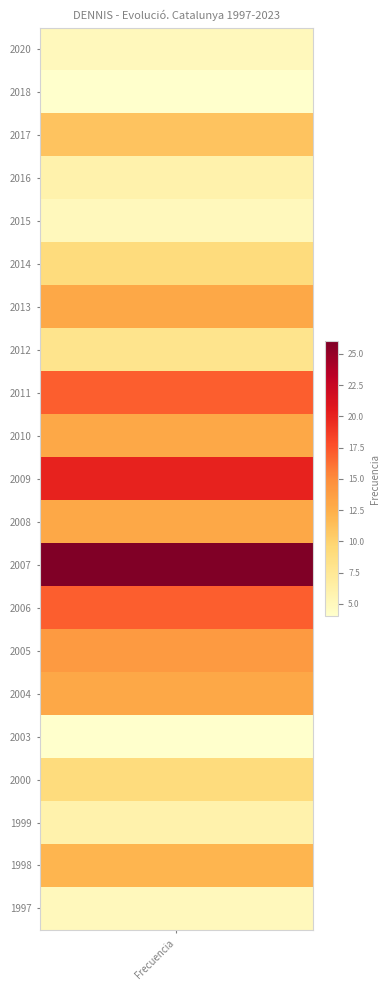

How many data points are less than 11?

10